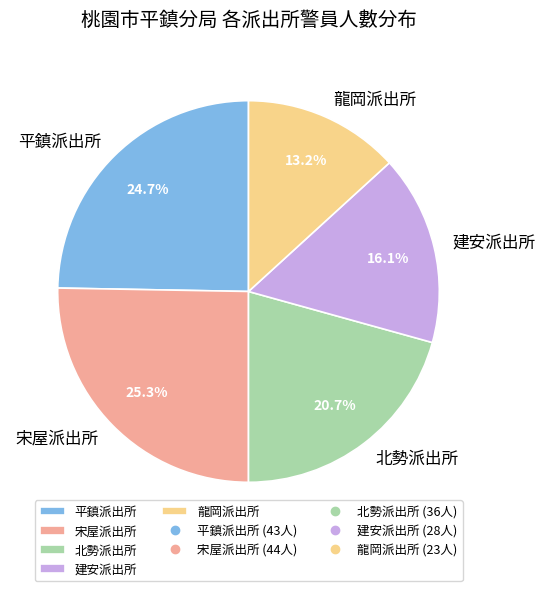

How much of the chart is everything except 龍岡派出所?

86.8%